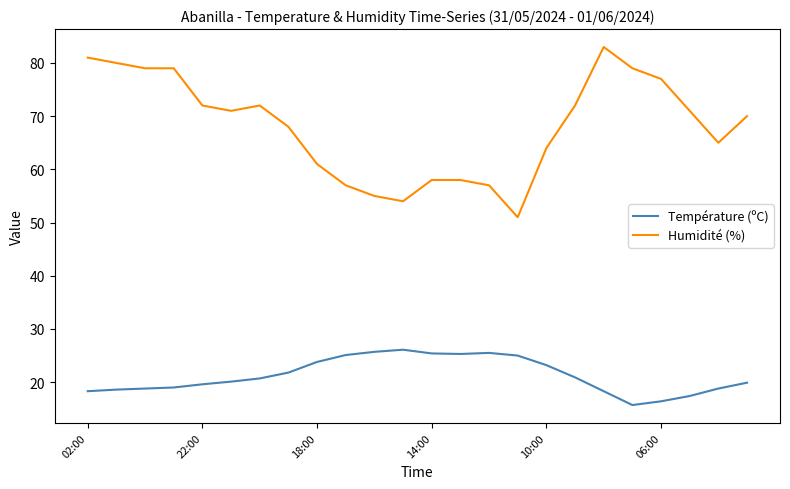

What is the minimum value for Humidité (%)?

51.0